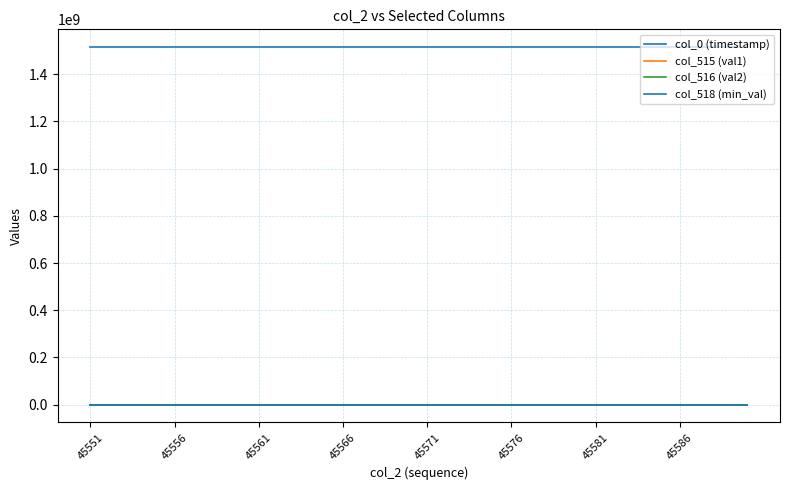

Is this an area chart (filled region under the line)?

No